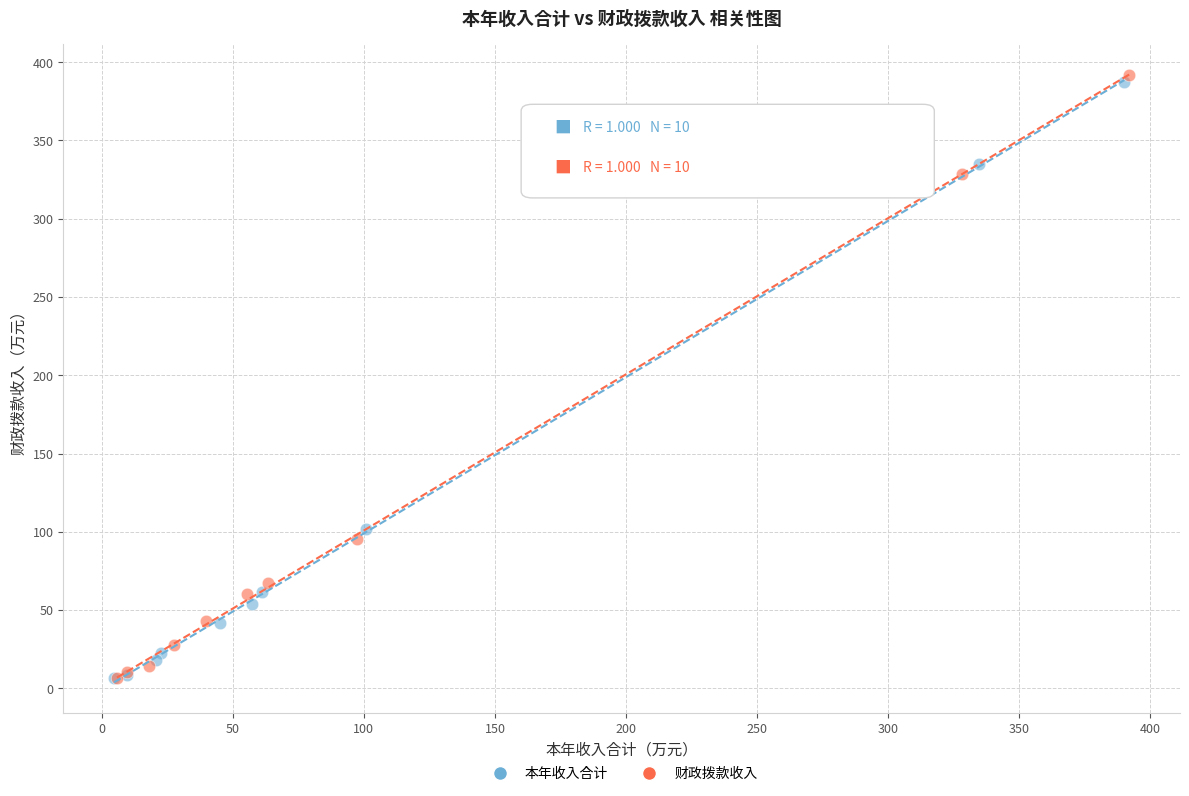

Which series has the largest Y range (max minus min)?

财政拨款收入